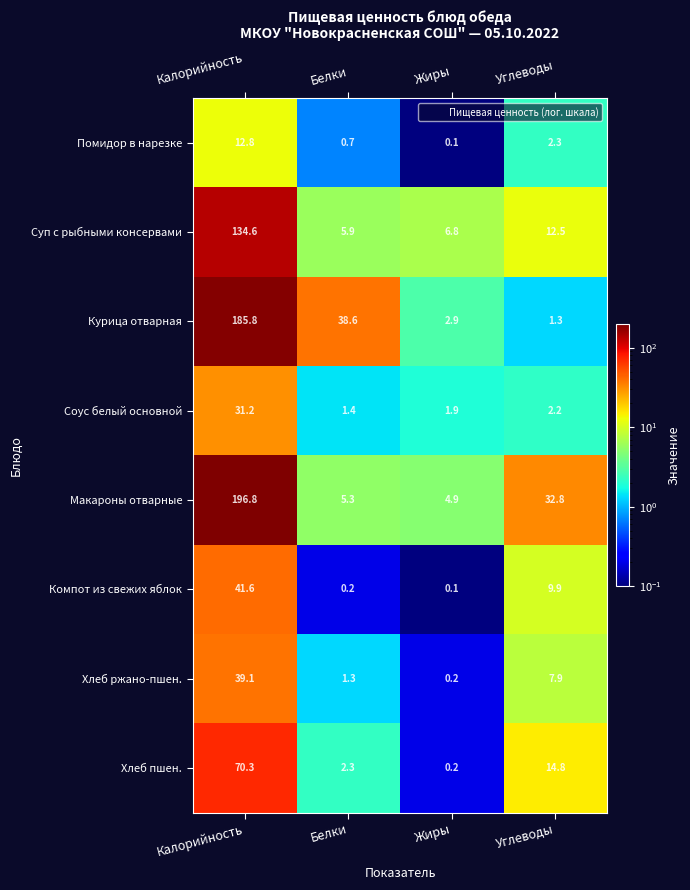

At how many categories does at least one series exceed 131?

1